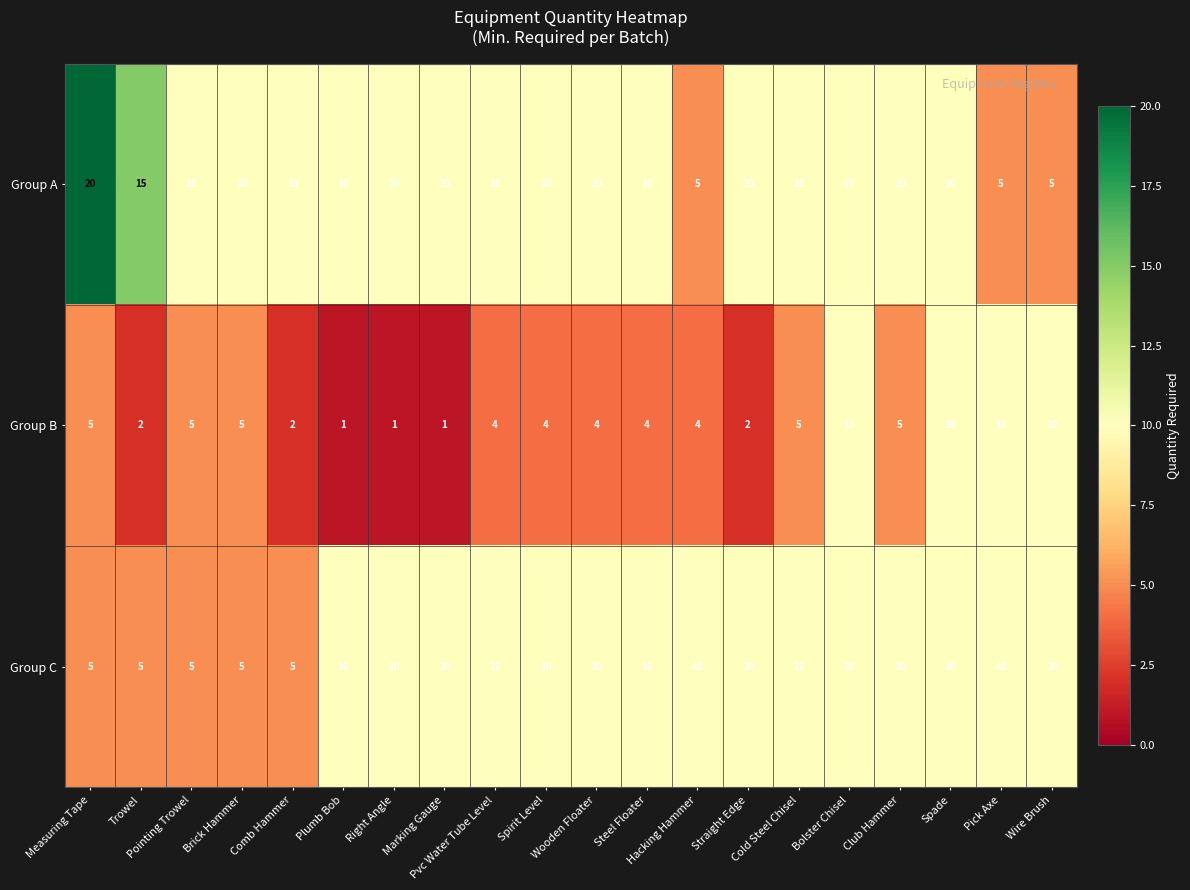

What is the maximum value for Group A?

20